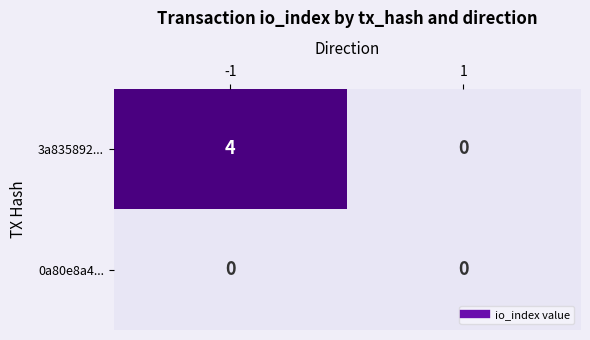

The 3a835892... series shows 4 at -1. True or false?

True